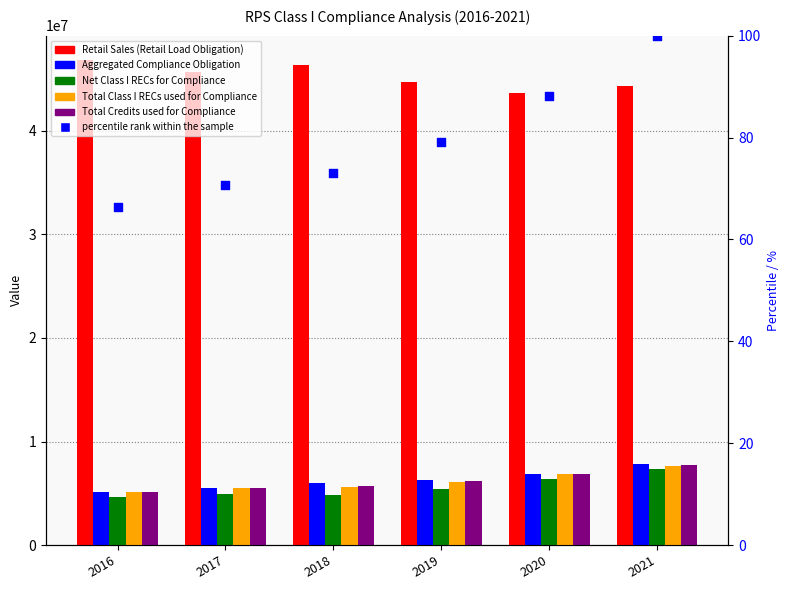

Which series reaches the maximum Y coordinate?

Retail Sales (Retail Load Obligation)